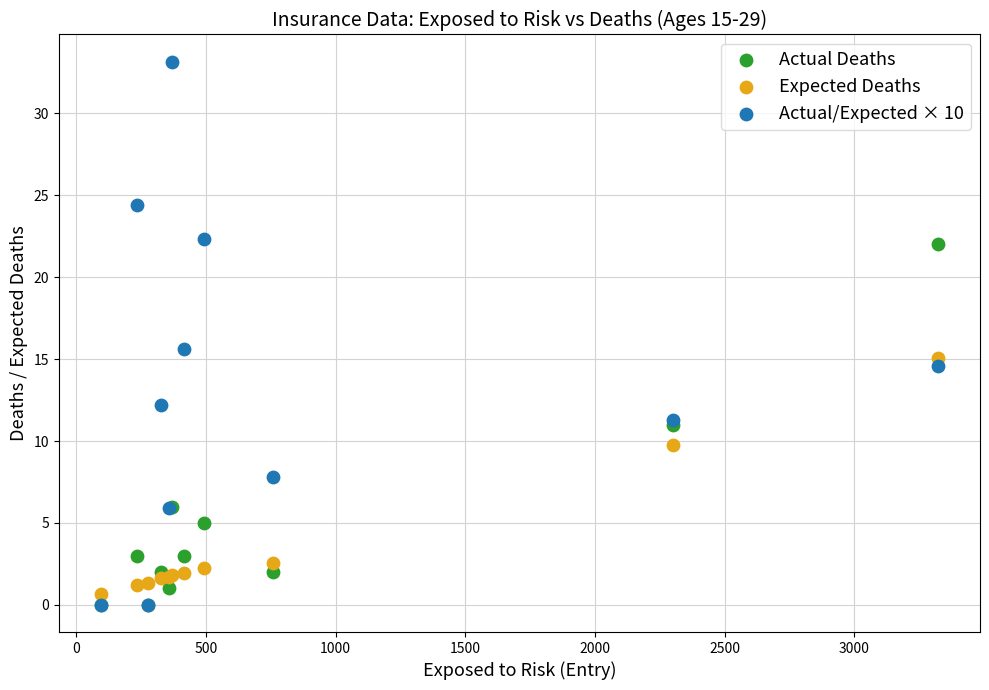

Which series reaches the maximum Y coordinate?

Actual/Expected × 10